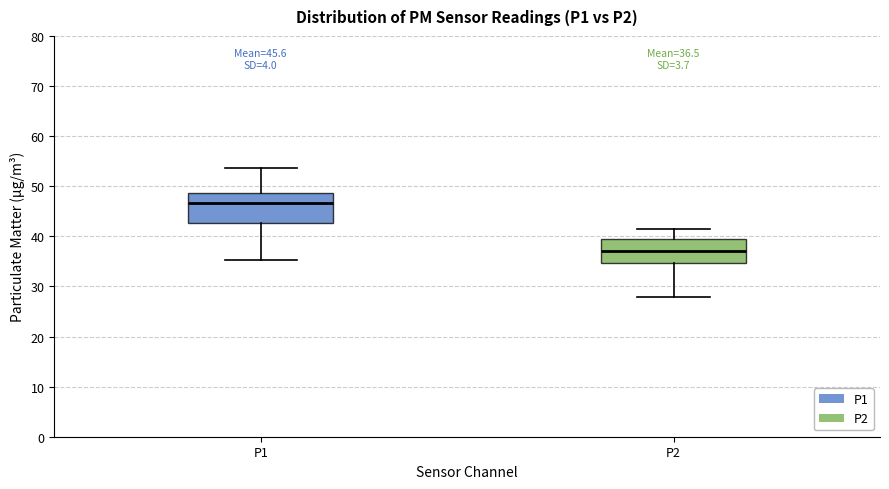

Which box is the tallest, from its lower edge to its upper edge?

P1